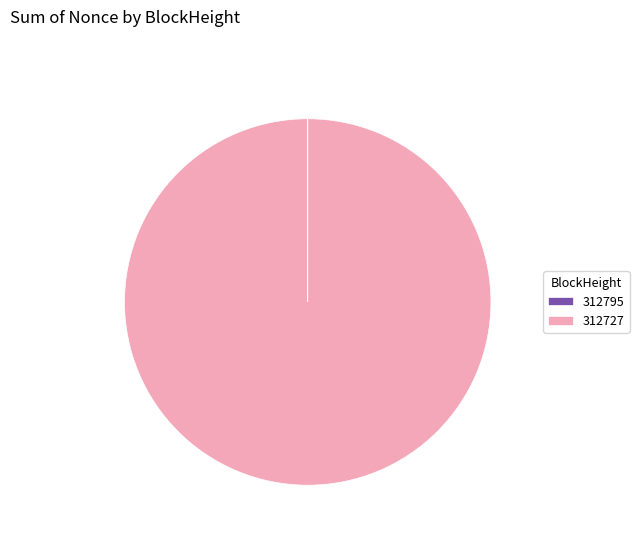

Is there any slice that represents more than half of the pie?

Yes